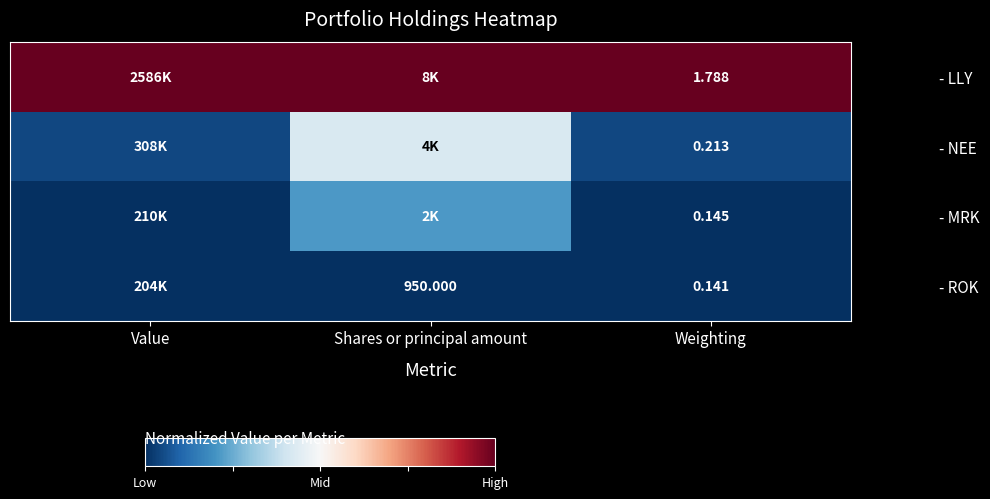

Is the value of - NEE at Weighting greater than the value of - ROK at Shares or principal amount?

No